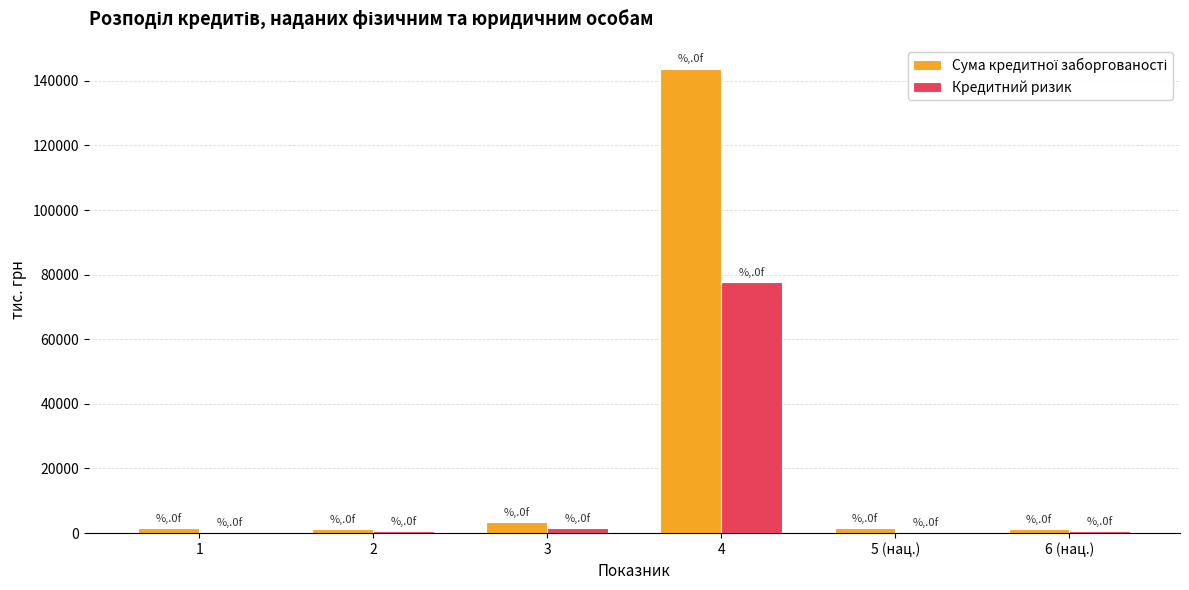

True or false: Кредитний ризик has a value of 77691 at 4.

True